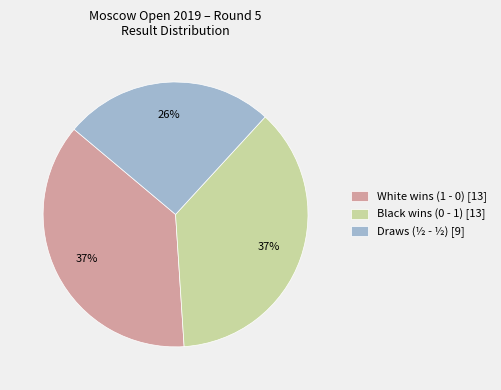

To the nearest percent, what is the combined percentage of Black wins (0 - 1) [13] and Draws (½ - ½) [9]?

63%